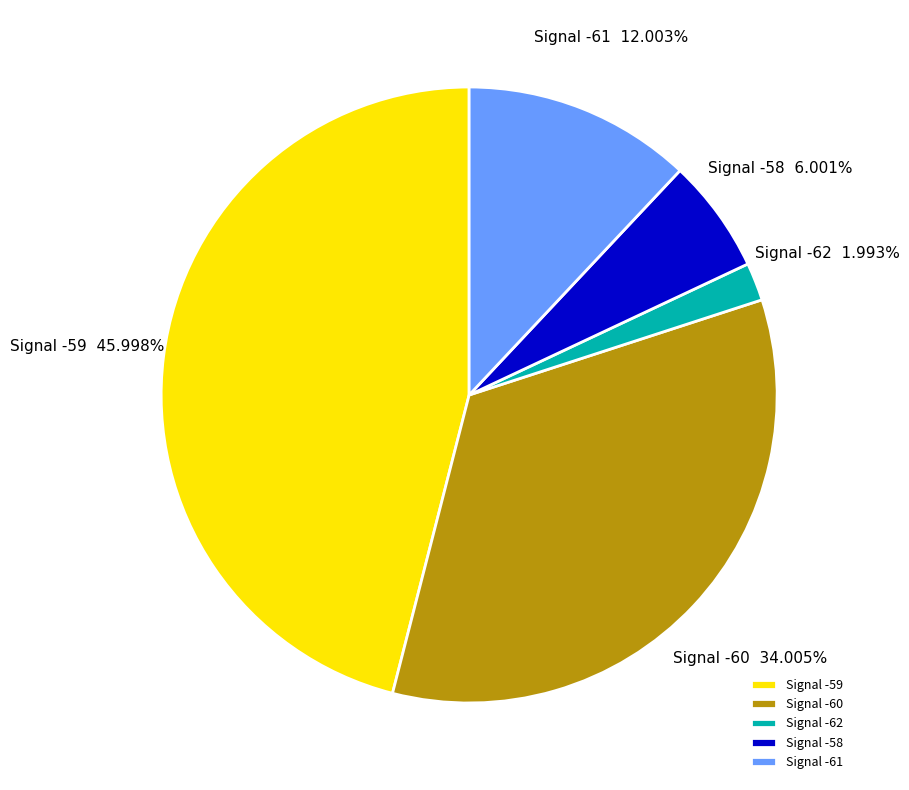

Is the sum of Signal -62 and Signal -59 greater than half?

No